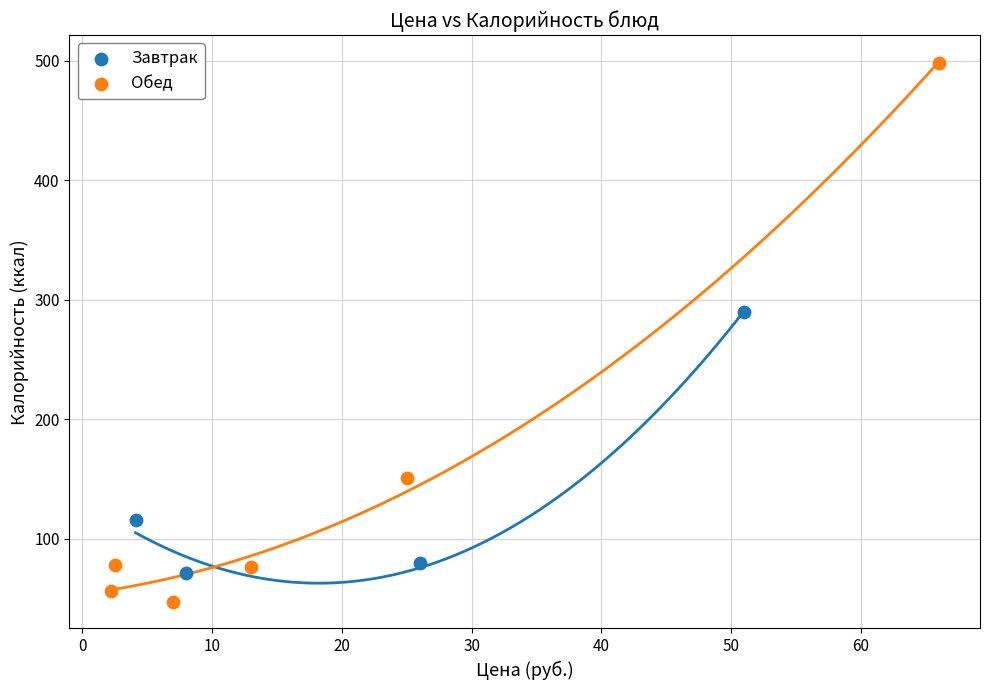

Which series has the largest Y range (max minus min)?

Обед